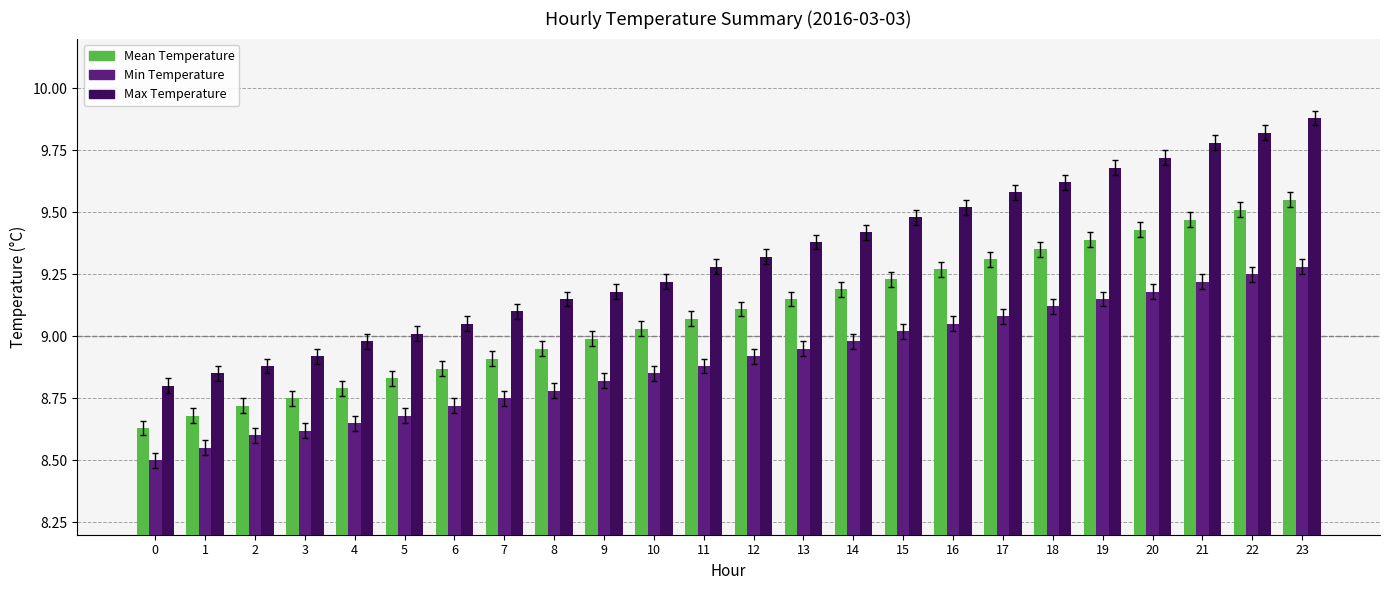

Are the bars grouped side by side (vs. stacked)?

Yes